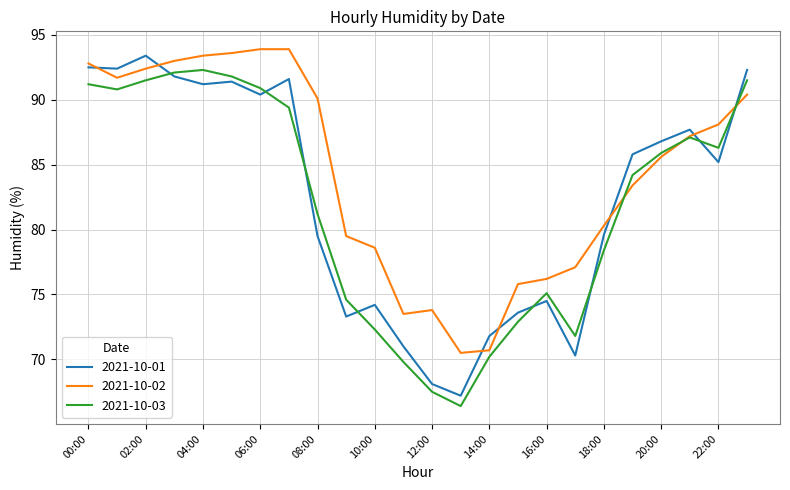

How many categories are shown in the chart?

24